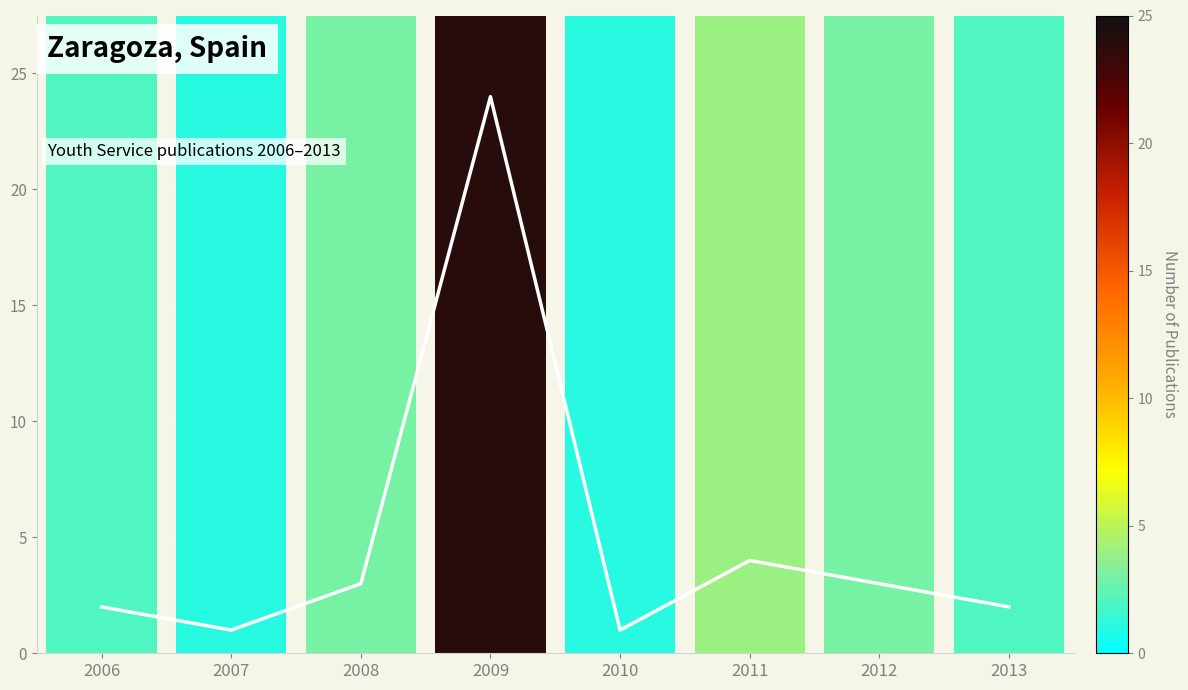

Which label corresponds to the largest value in the chart?

2009